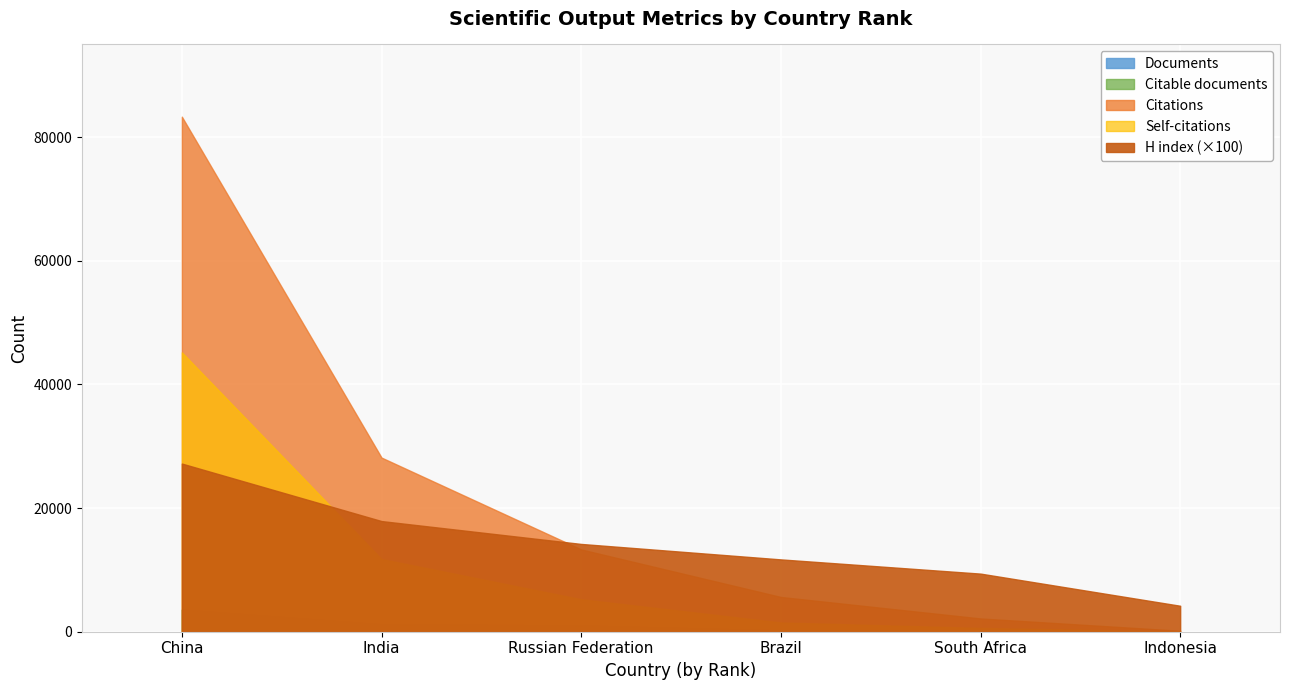

Which label corresponds to the smallest value in the chart?

Indonesia